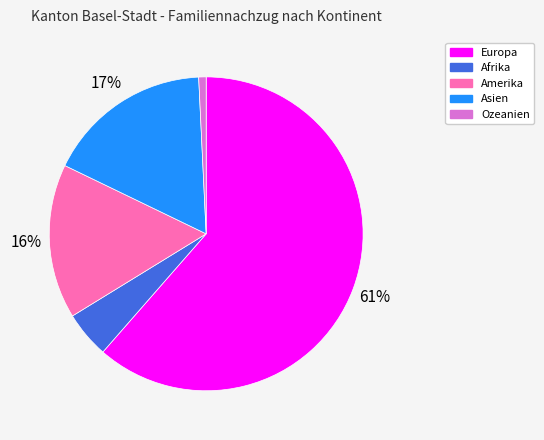

Count the number of slices in the pie.

5